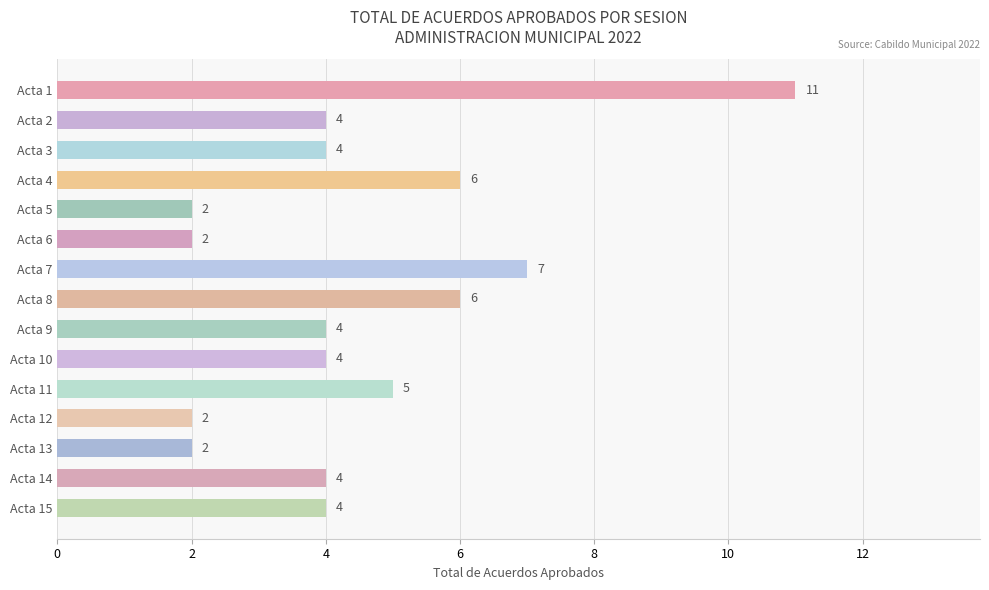

Count the values in the range 2 to 6.

13